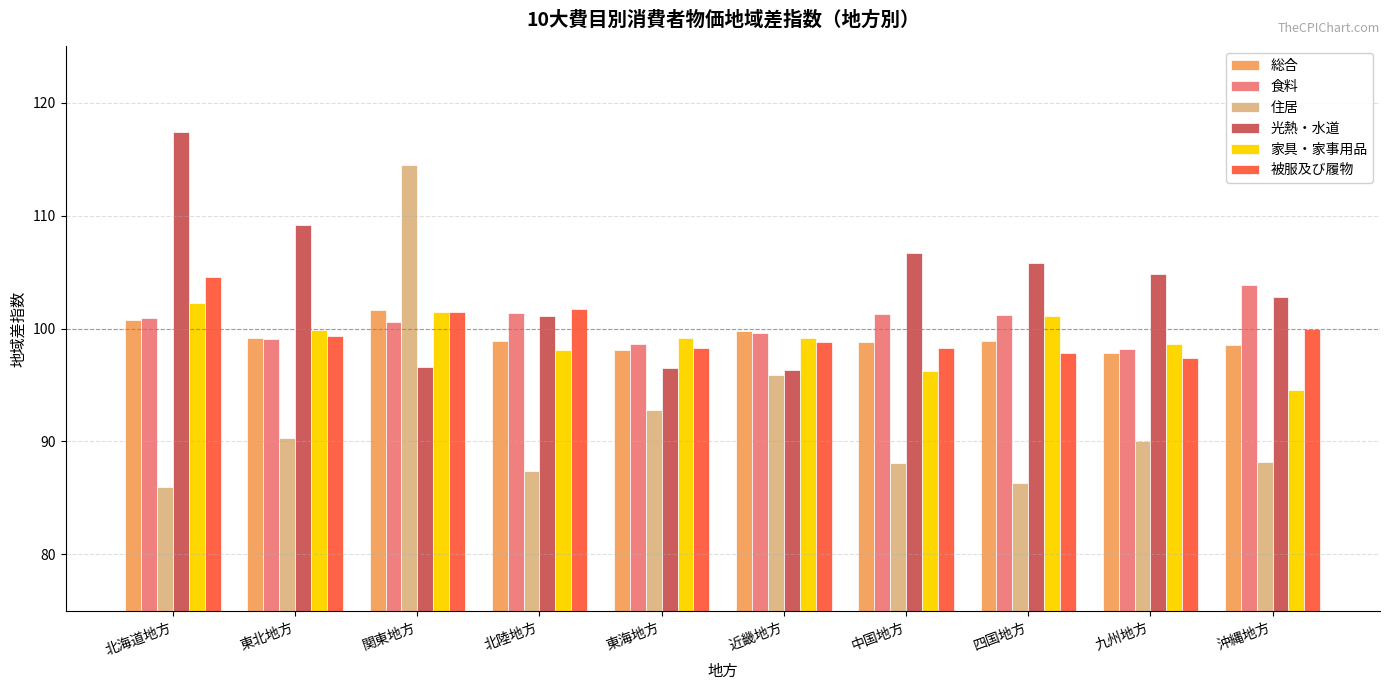

What is the spread (max minus min) of values at 中国地方?

18.6